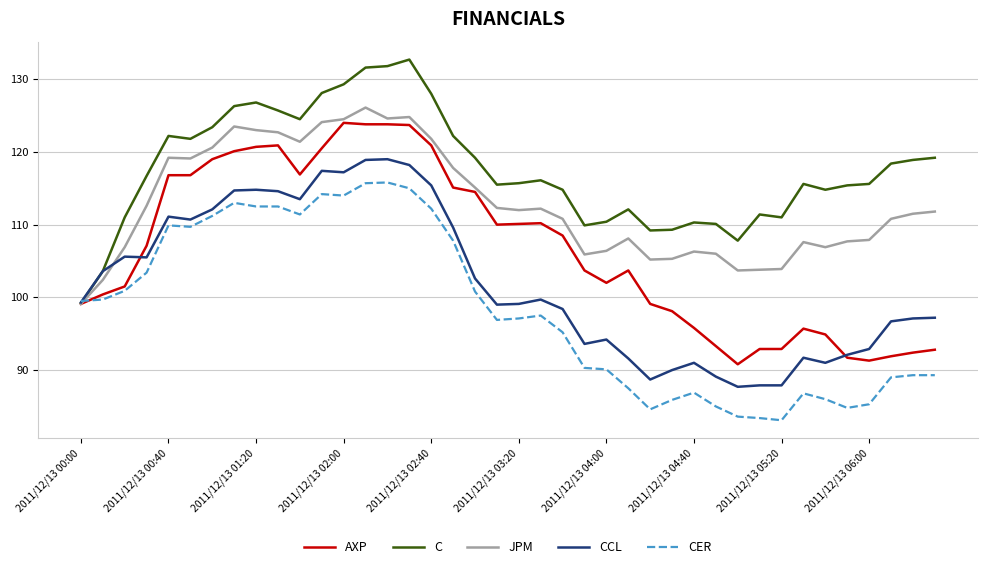

What is the maximum value shown in the chart?

132.7